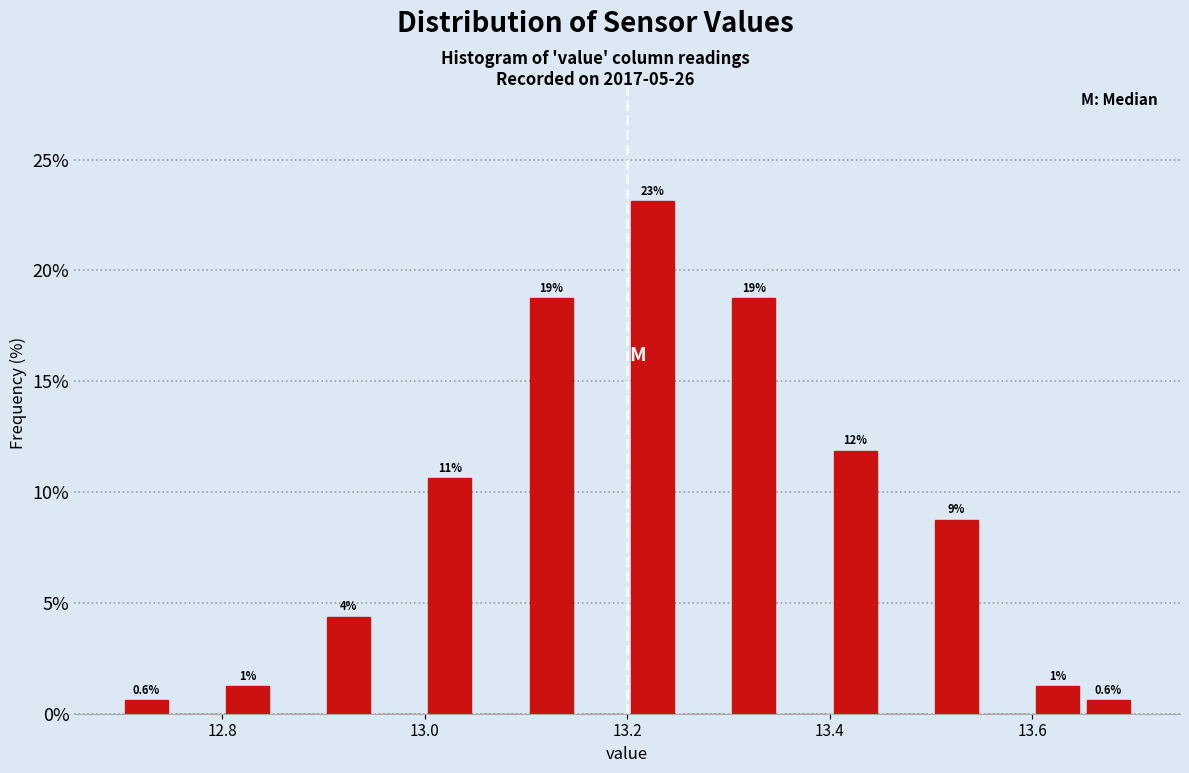

Read against the x-axis, roughly where is the centre of the tallest bar?

13.22